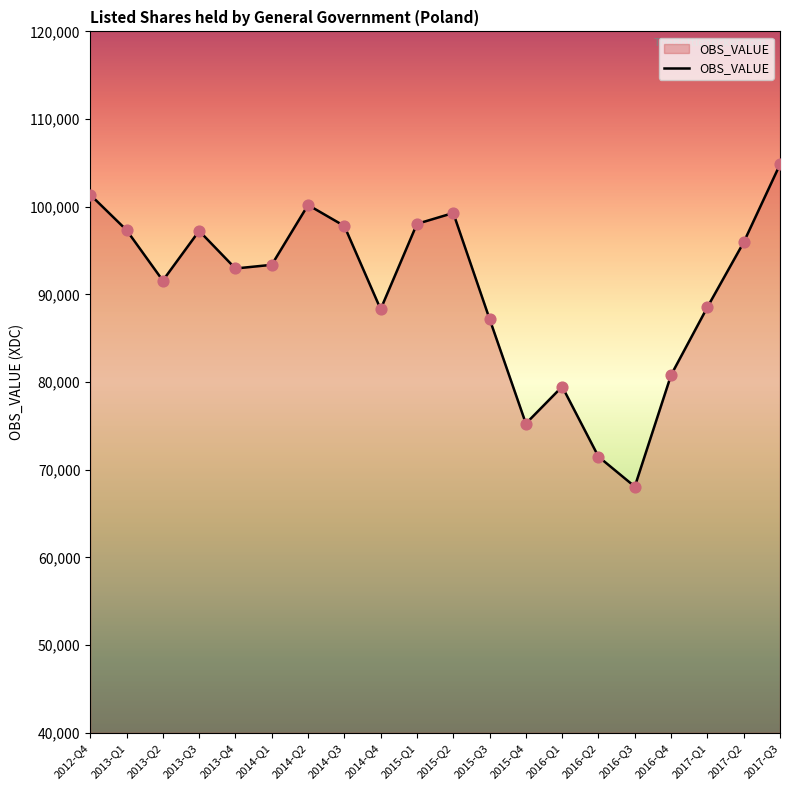

What is the change in value from 2013-Q4 to 2016-Q1?

-13468.6